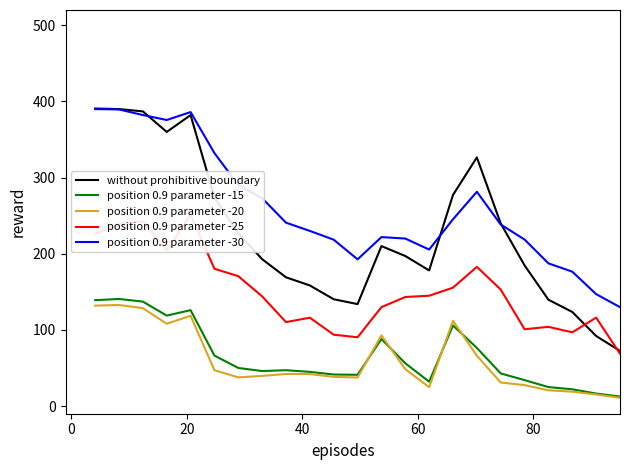

What are all the series names shown in the legend?

without prohibitive boundary, position 0.9 parameter -15, position 0.9 parameter -20, position 0.9 parameter -25, position 0.9 parameter -30